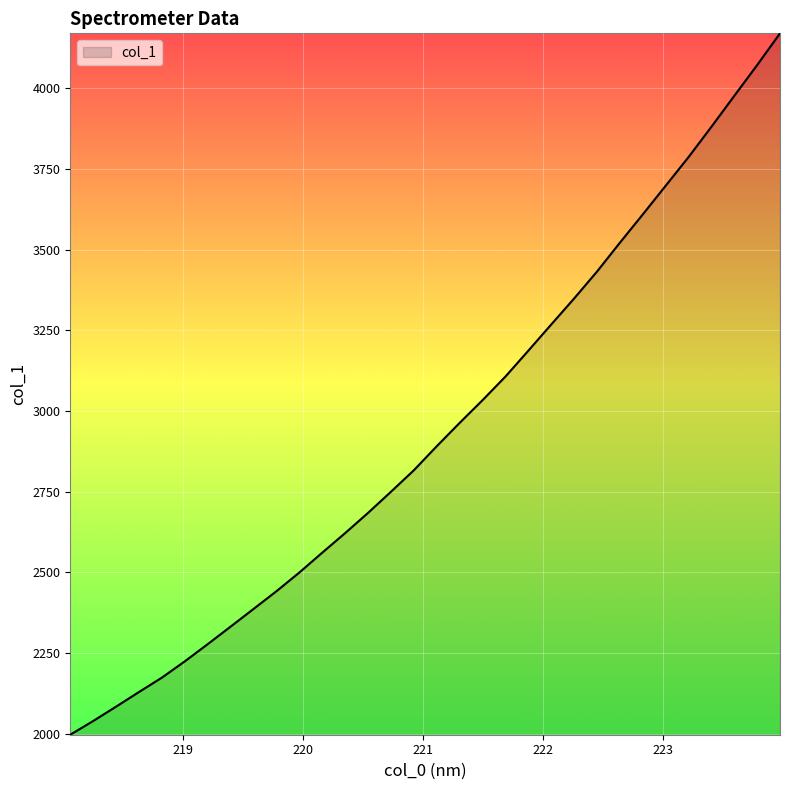

What is the greatest value displayed?

4170.5